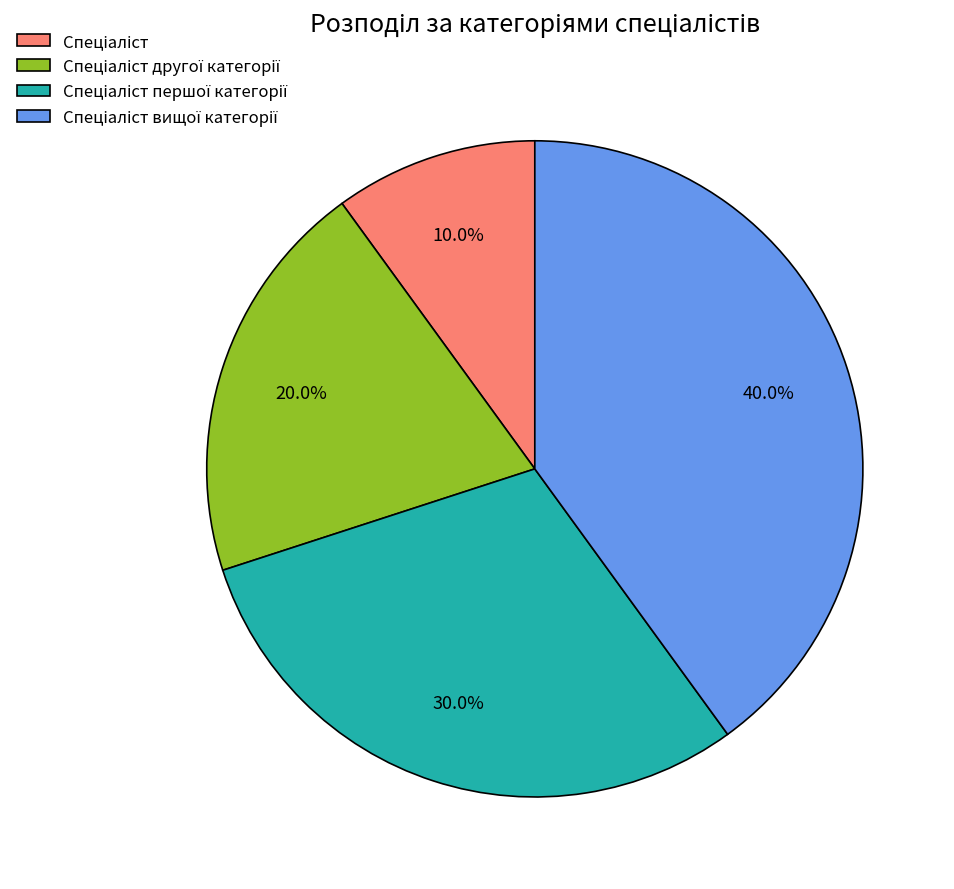

Is there any slice that represents more than half of the pie?

No